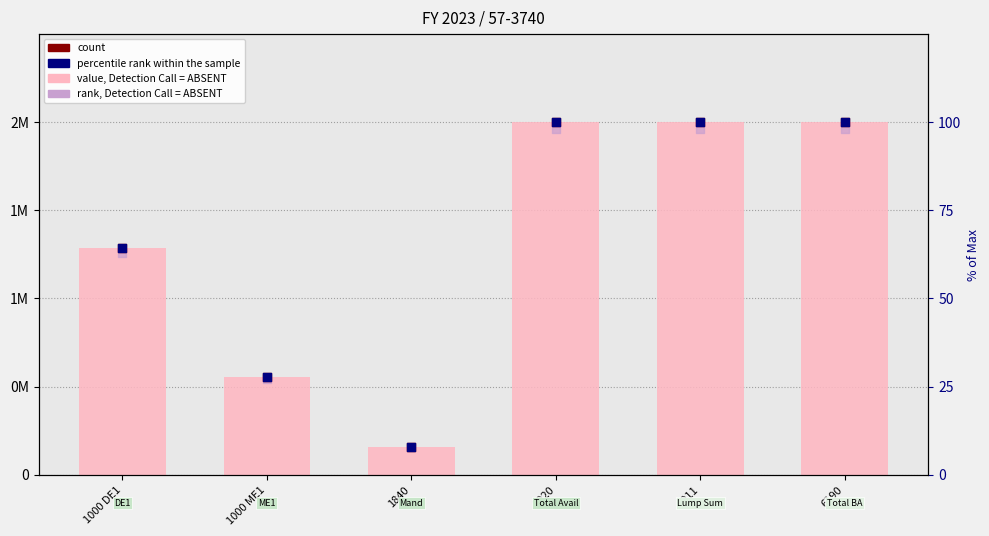

Which series contains the highest Y value?

value, Detection Call = ABSENT